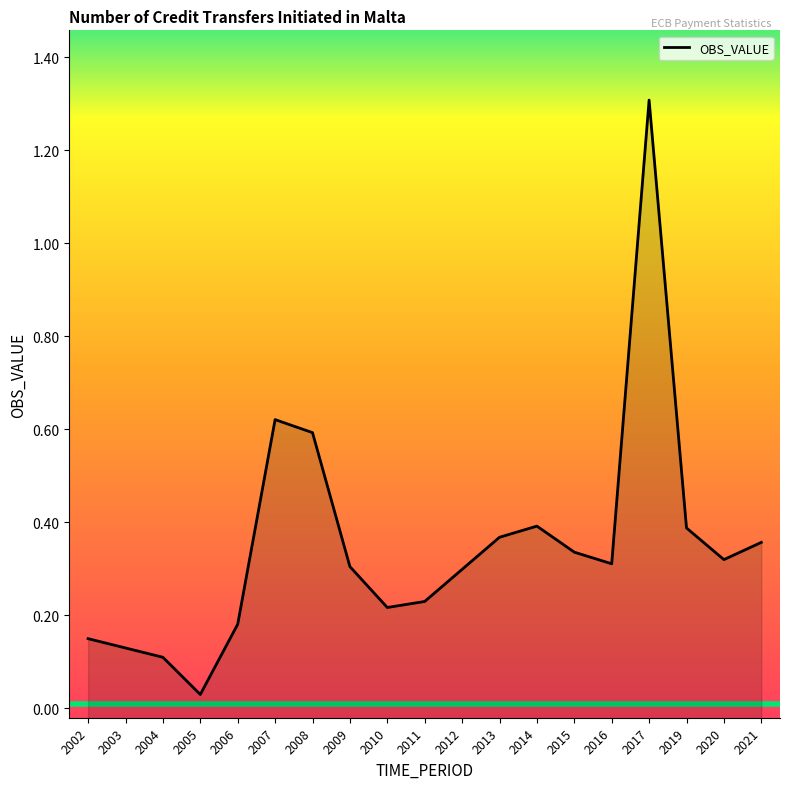

What is the change in value from 2010 to 2016?

+0.1